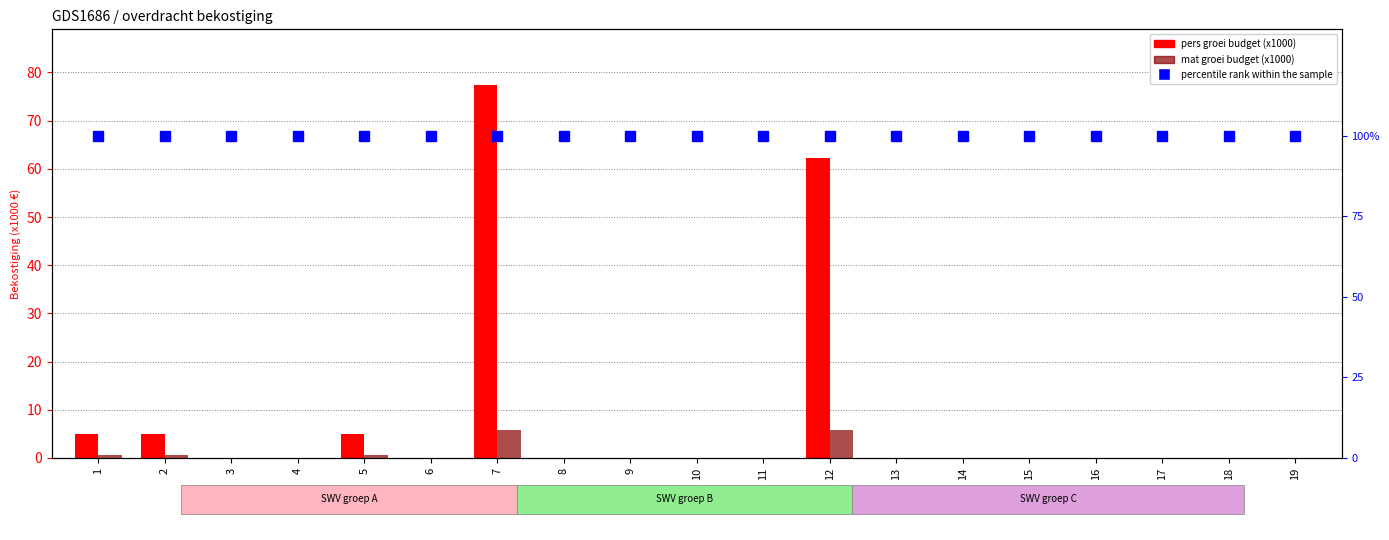

Reading left to right, what are all the values shown in this chart?

pers groei budget (x1000): 4.9	4.9	0.0	0.0	4.9	0.0	77.4	0.0	0.0	0.0	0.0	62.2	0.0	0.0	0.0	0.0	0.0	0.0	0.0
mat groei budget (x1000): 0.7	0.7	0.0	0.0	0.7	0.0	5.9	0.0	0.0	0.0	0.0	5.8	0.0	0.0	0.0	0.0	0.0	0.0	0.0
percentile rank within the sample: 100.0	100.0	100.0	100.0	100.0	100.0	100.0	100.0	100.0	100.0	100.0	100.0	100.0	100.0	100.0	100.0	100.0	100.0	100.0